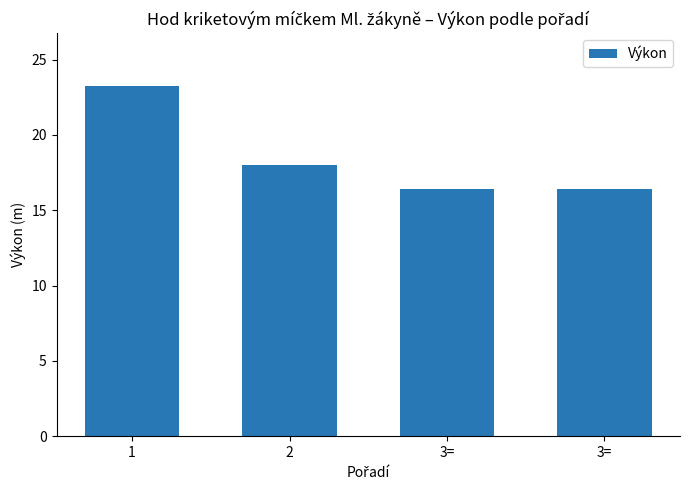

What is the sum of all values?

74.1